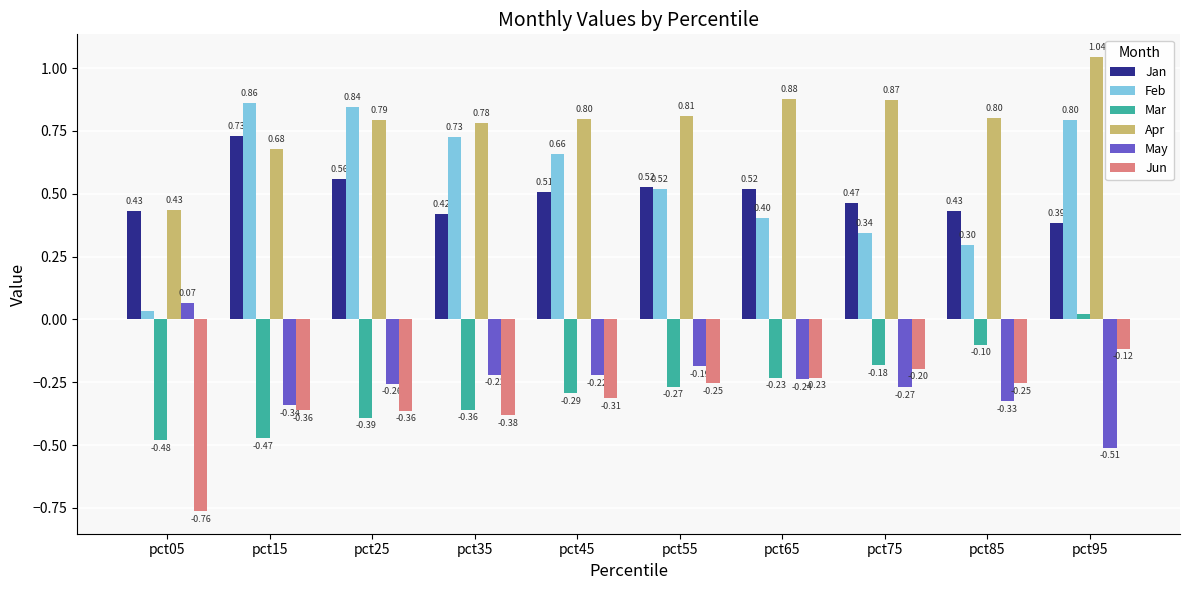

The value of Feb at pct75 is 0.3. True or false?

True